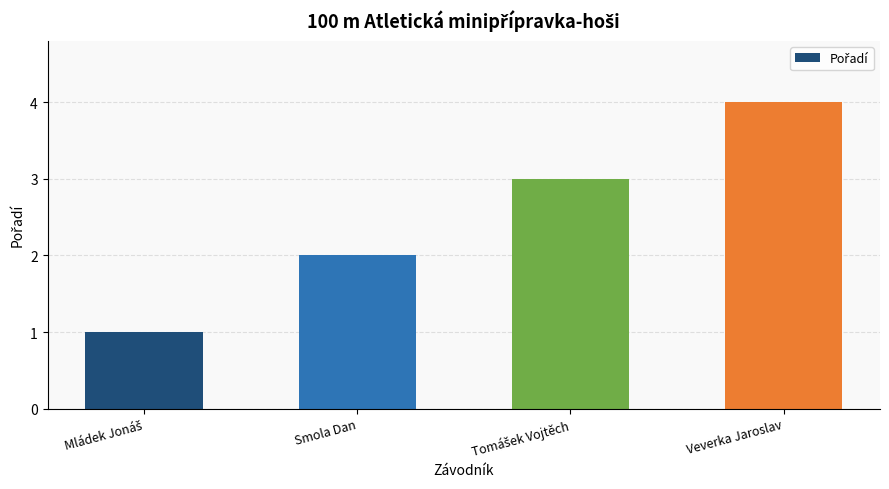

What position from the right is Smola Dan?

3